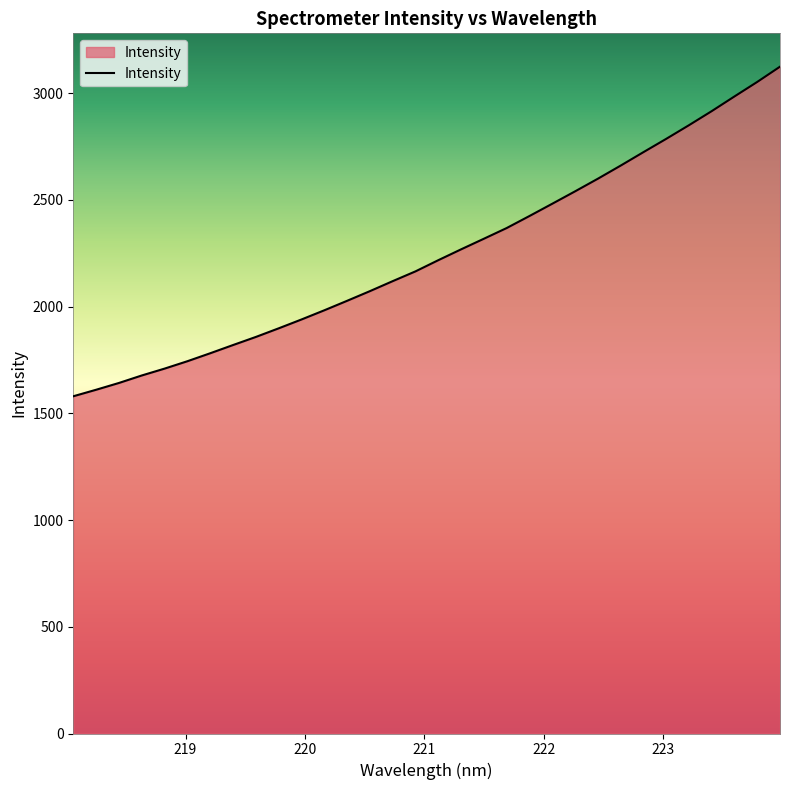

What is the minimum value shown in the chart?

1579.6